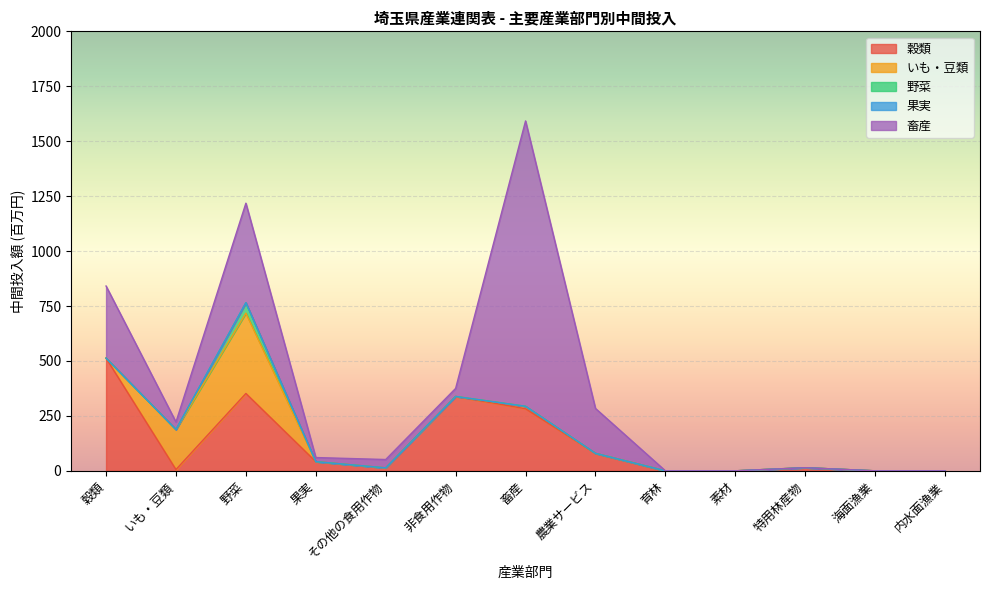

Which category has the highest value in the 穀類 series?

穀類